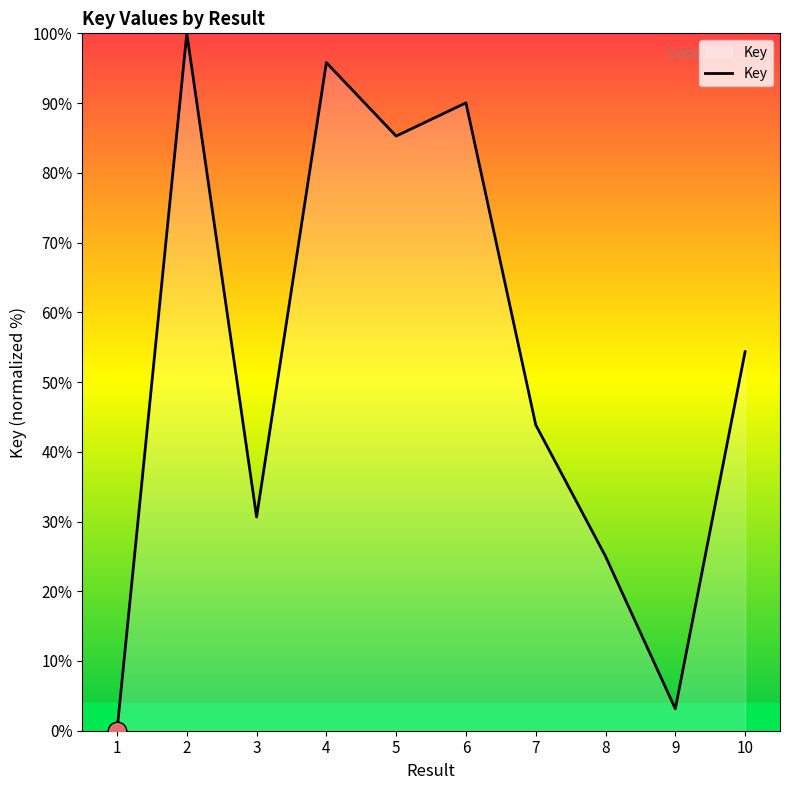

What is the change in value from 3 to 9?

-27.5